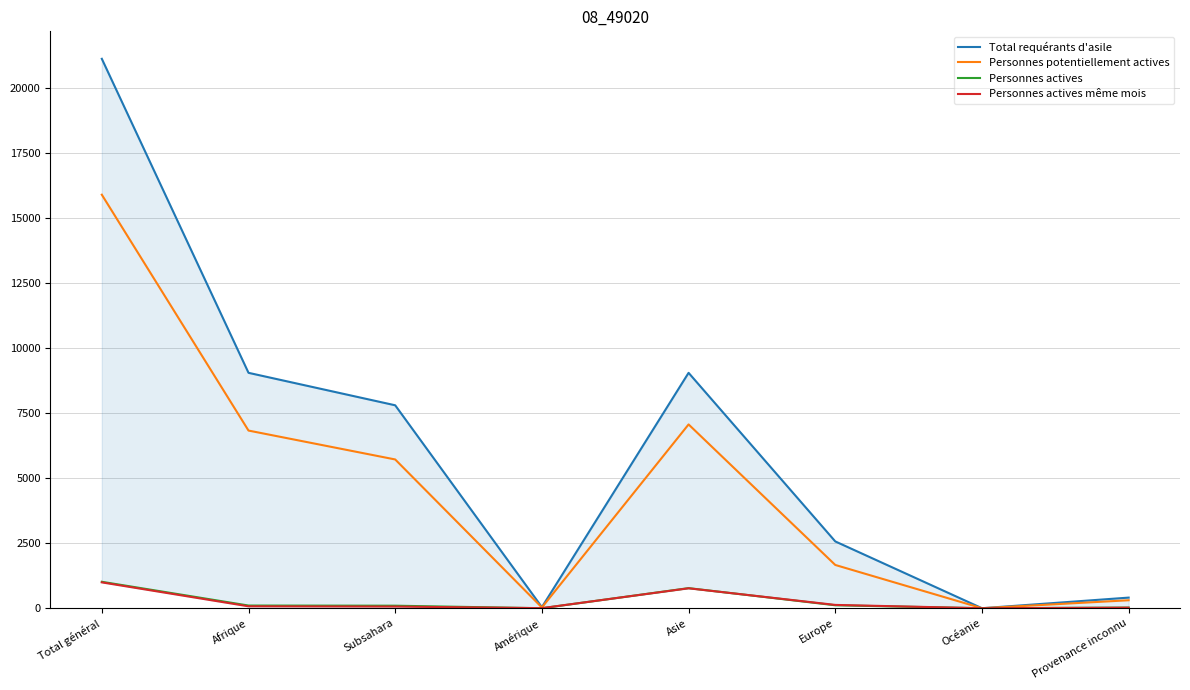

What is the average value of the Personnes actives series?

266